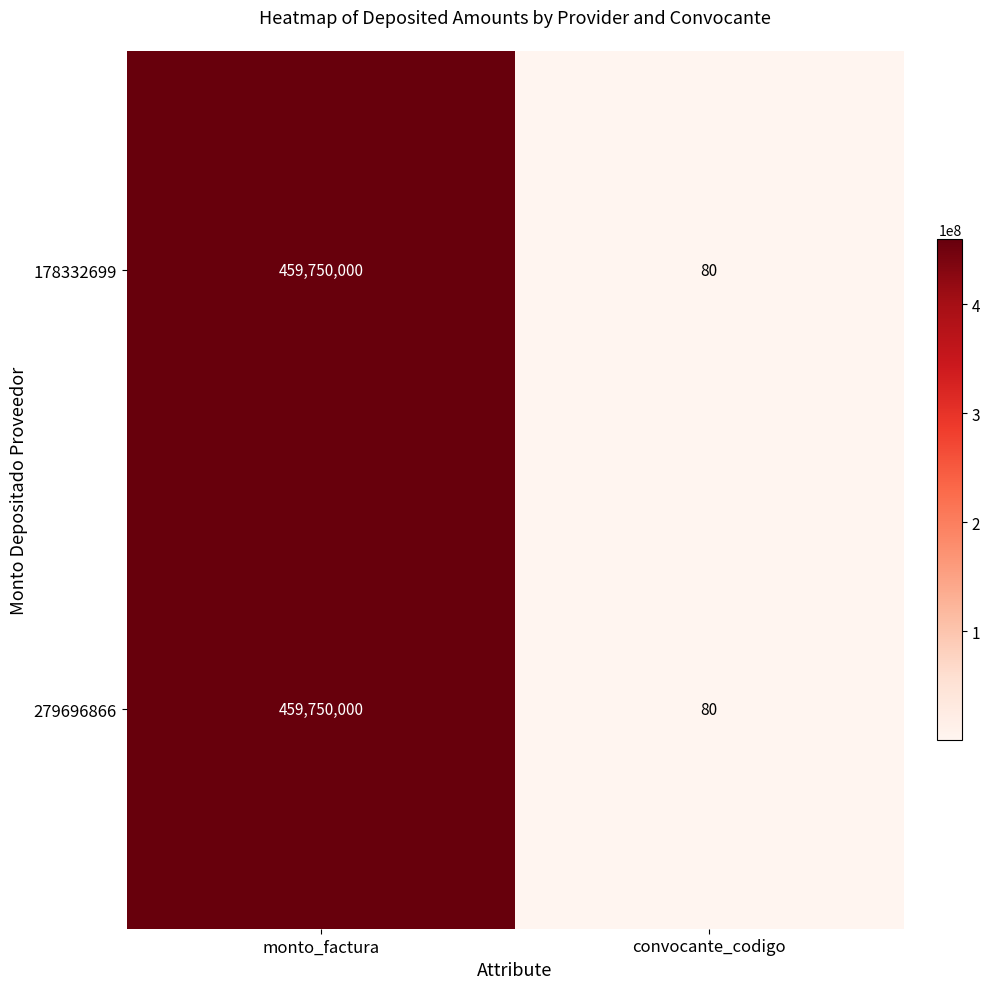

At how many categories does at least one series exceed 345359636?

1